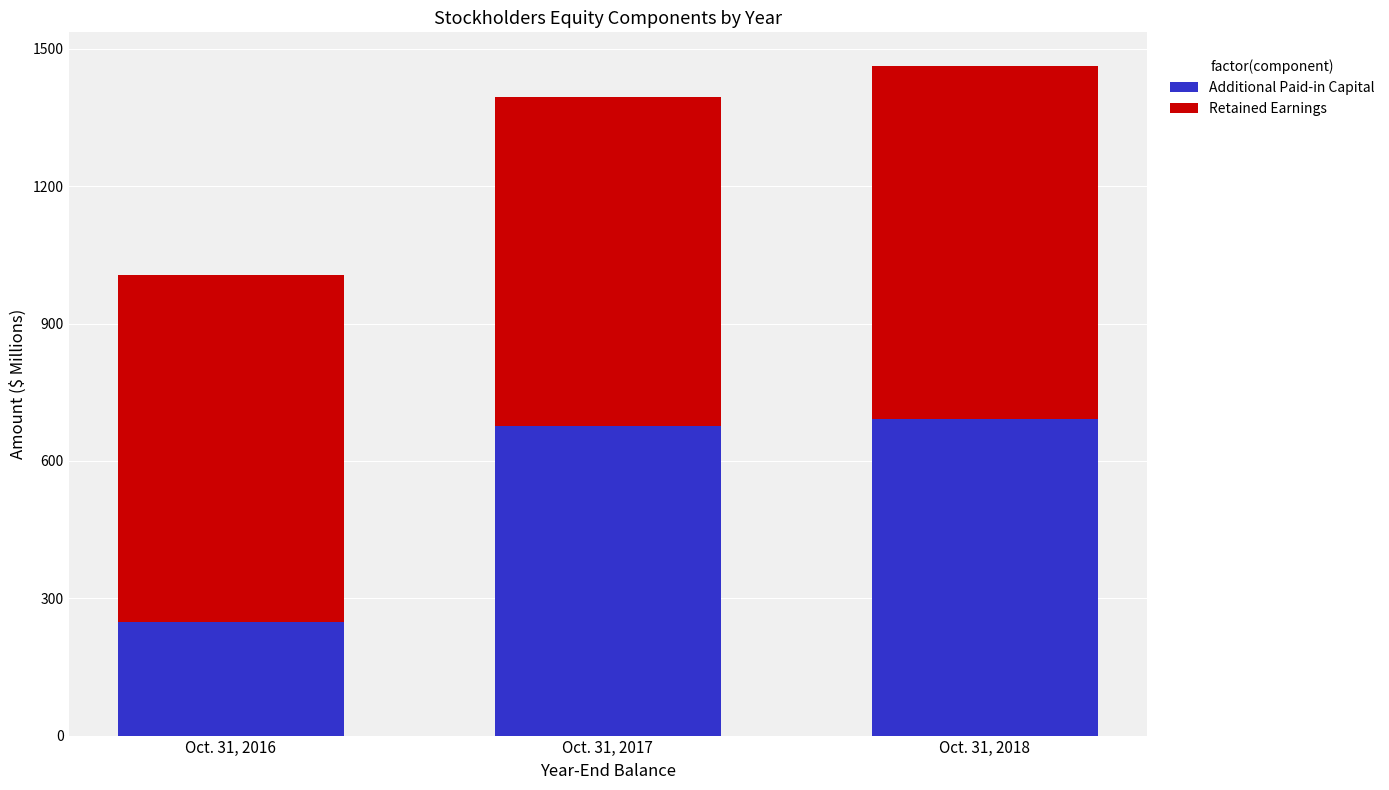

Is it true that Additional Paid-in Capital equals 675.2 at Oct. 31, 2017?

True